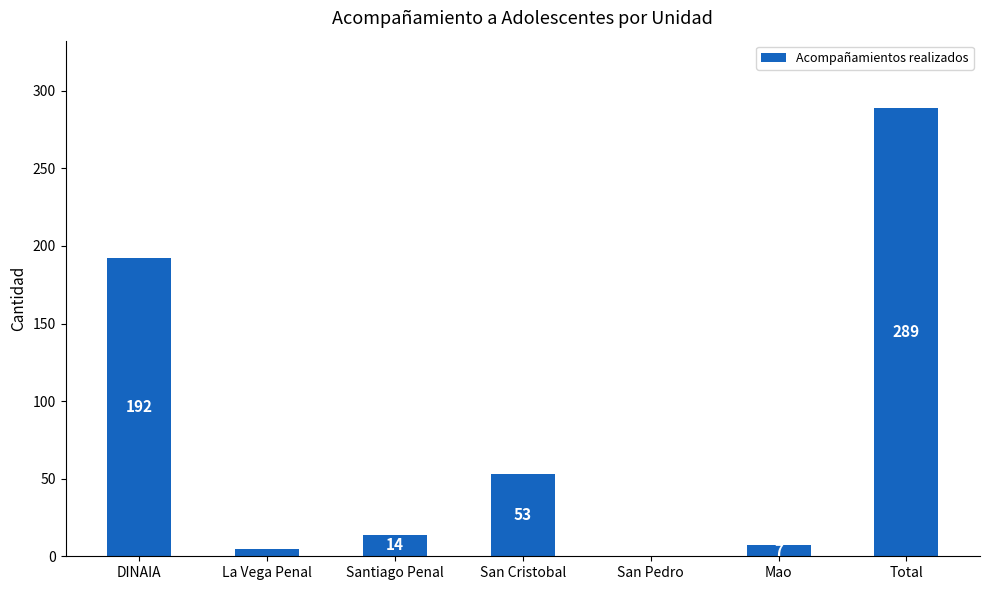

Is it true that the value at San Cristobal is 53?

True